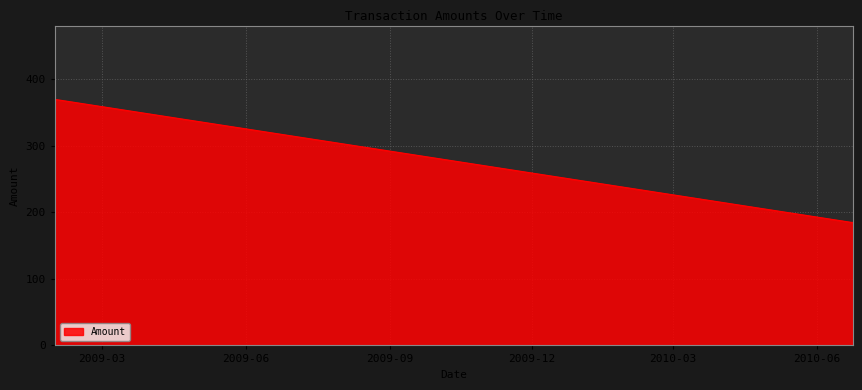

What is the difference between the maximum and minimum values?

185